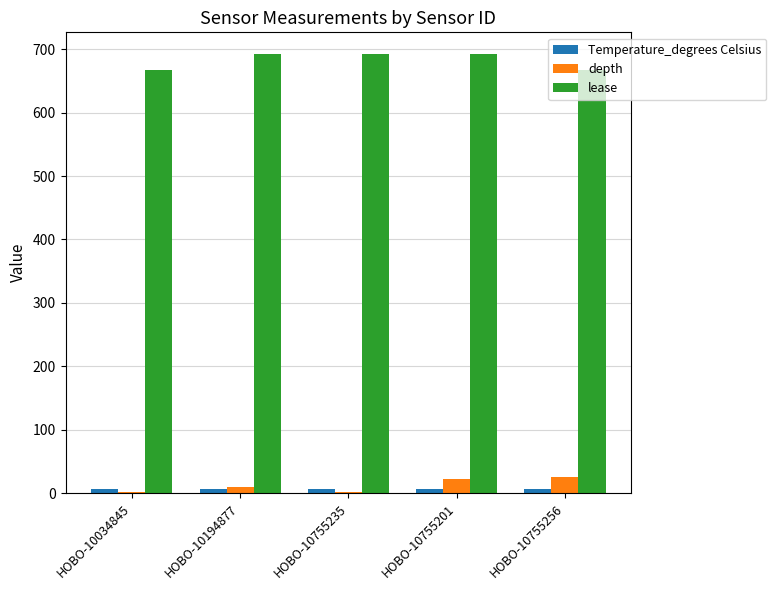

Is it true that depth equals 25.0 at HOBO-10755256?

True